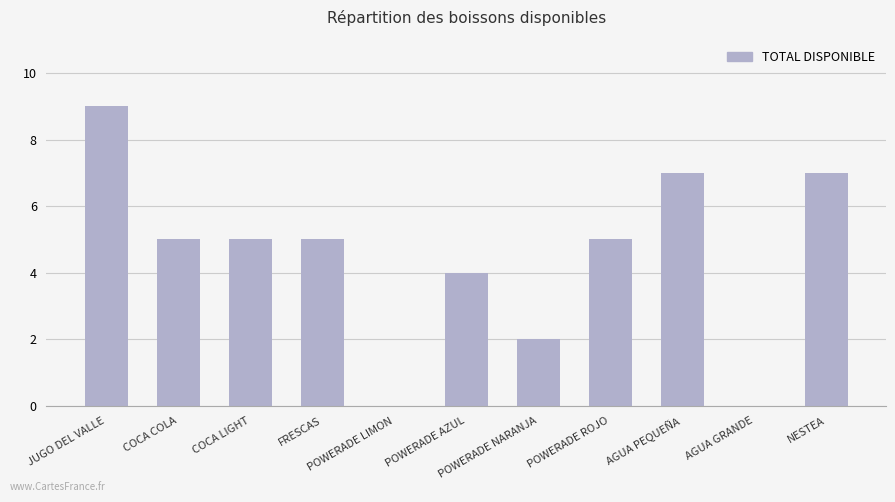

What is the difference between the values at JUGO DEL VALLE and AGUA PEQUEÑA?

2